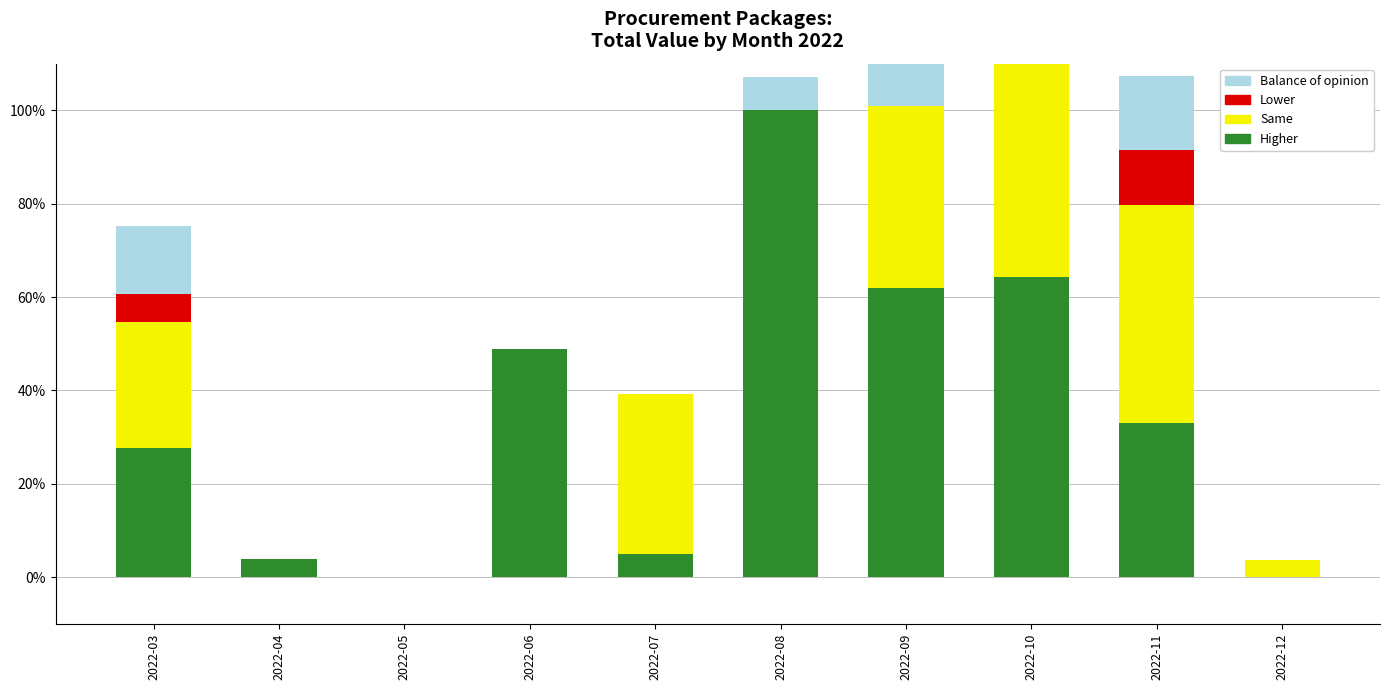

What is the sum of the Higher values at 2022-09 and 2022-11?

94.8